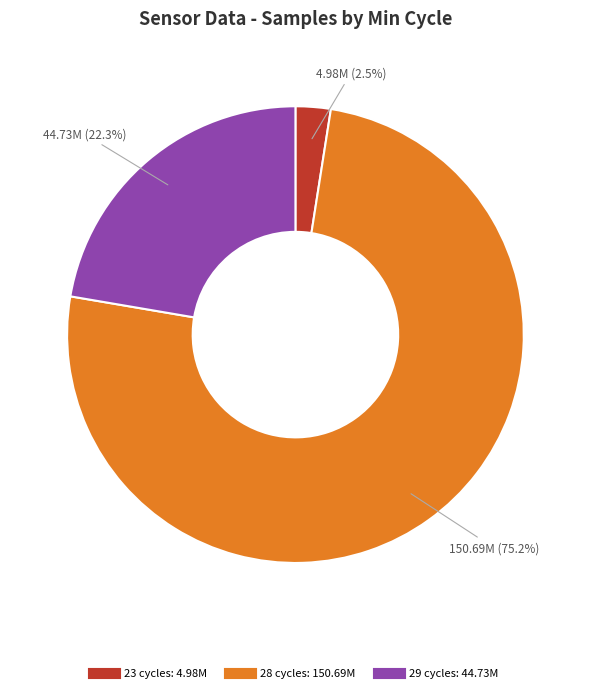

Count the number of slices in the pie.

3